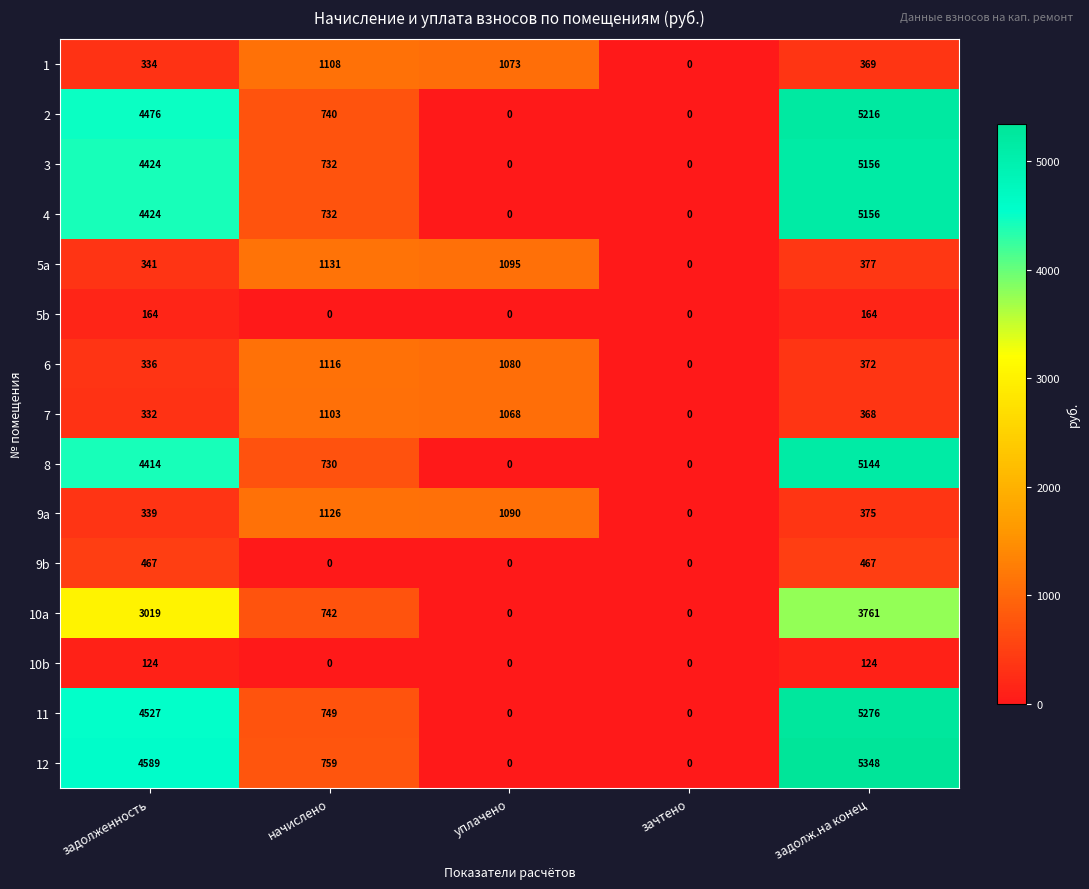

At which label does 8 first exceed 730?

задолженность